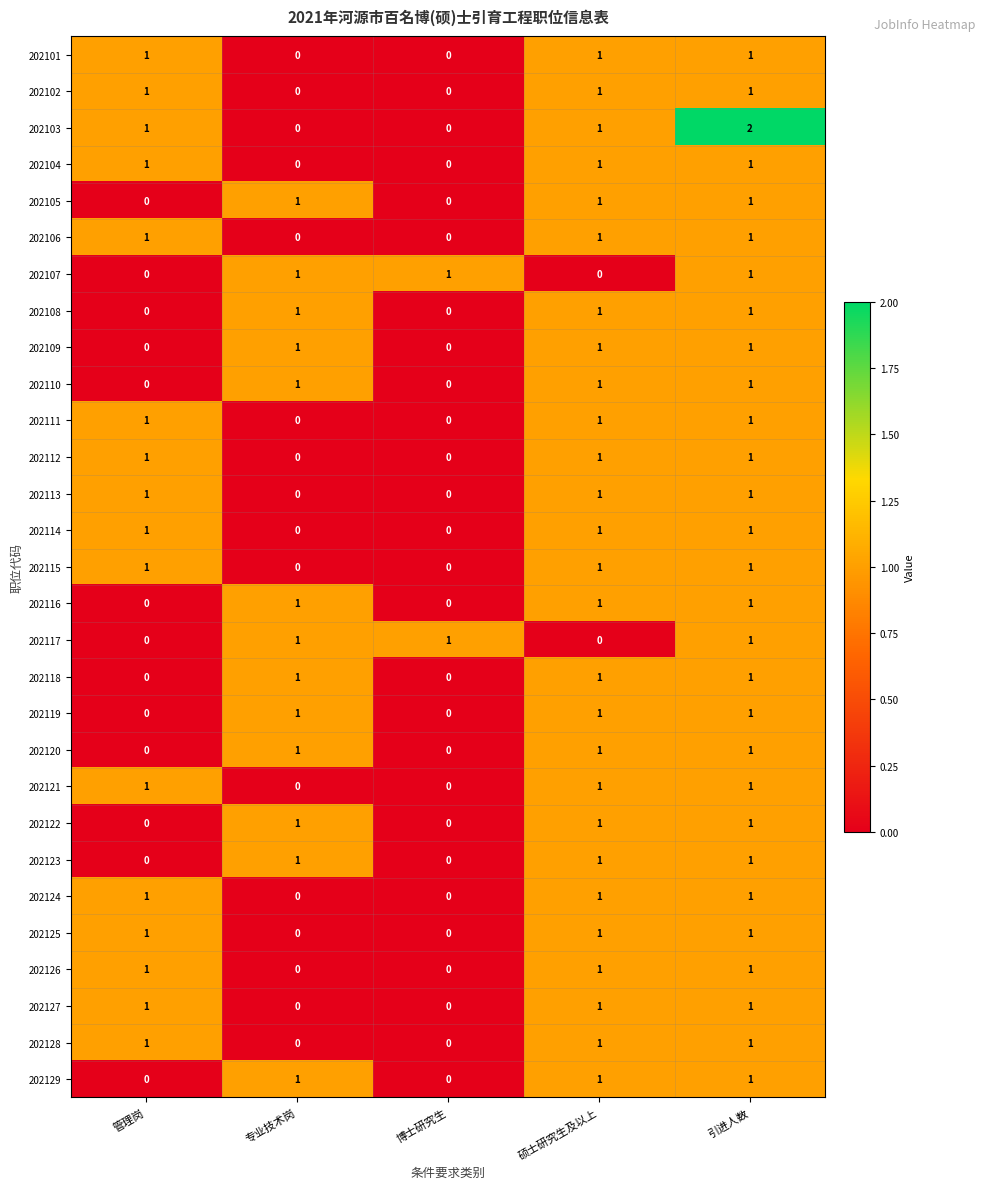

What is the sum of all 202118 values?

3